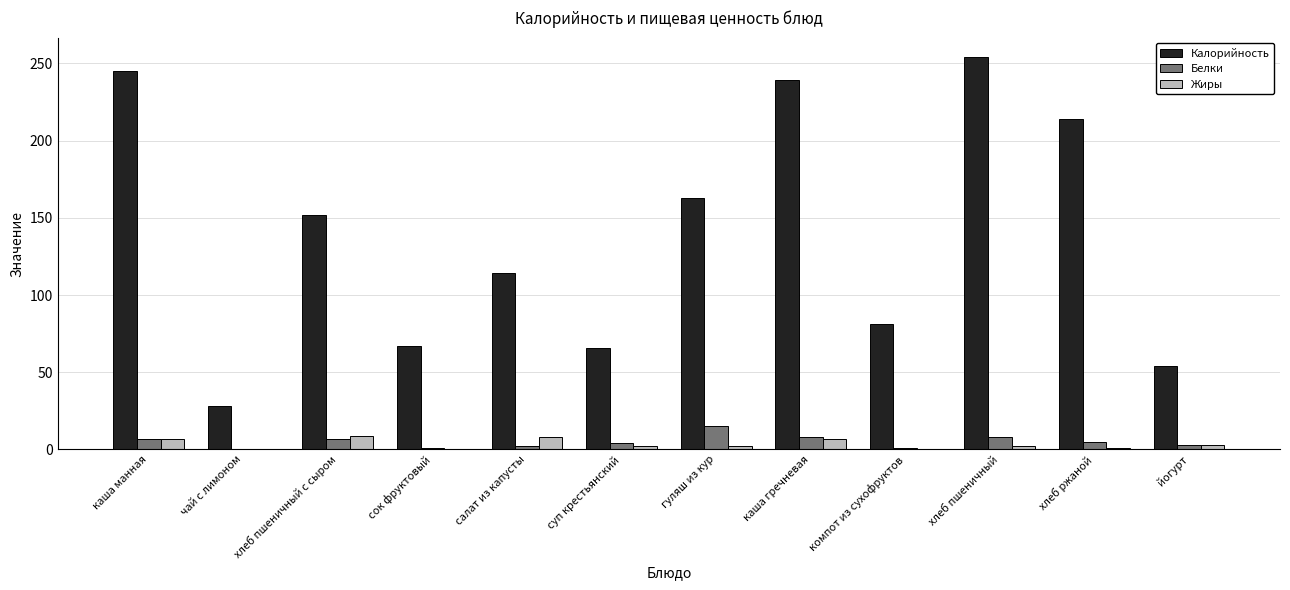

What is the total value across all series at чай с лимоном?

28.0